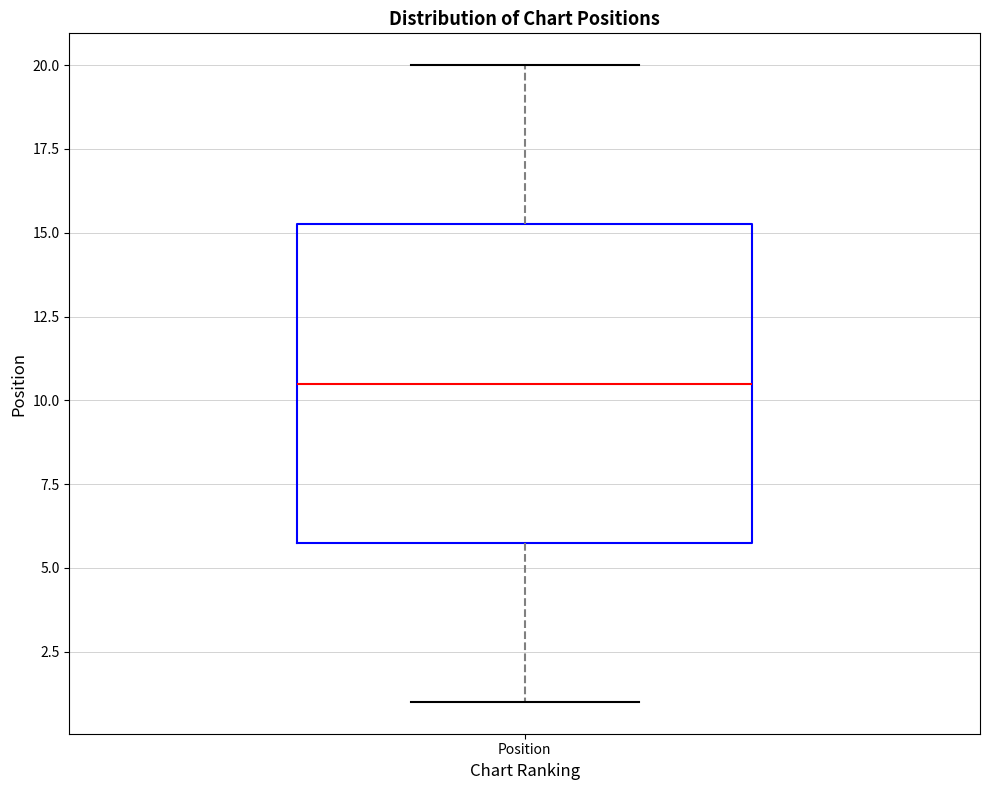

Where does the upper whisker of the box for Position end on the y-axis? The values are not printed on the chart, so give them approximately, as read against the axis.

20.0